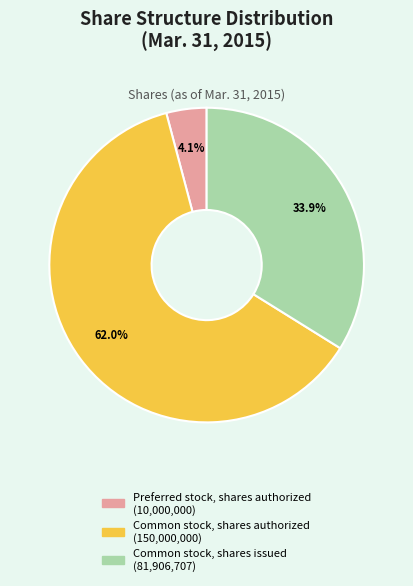

True or false: Preferred stock, shares authorized accounts for 4% of the total.

True